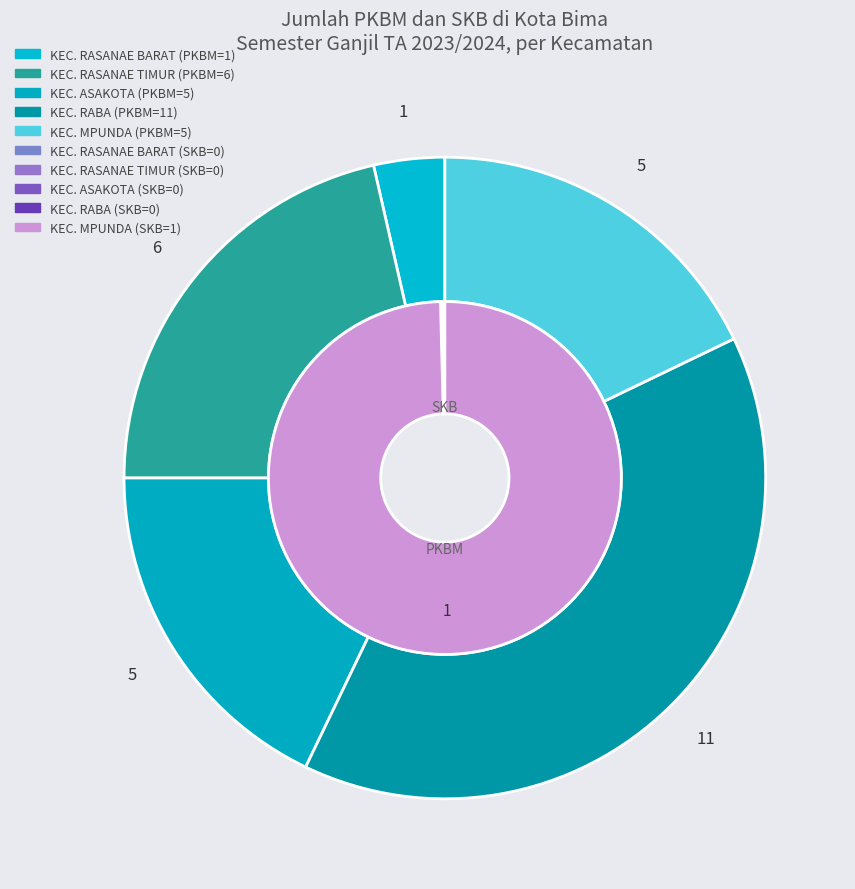

To the nearest percent, what is the combined percentage of KEC. RASANAE BARAT and KEC. ASAKOTA?

21%